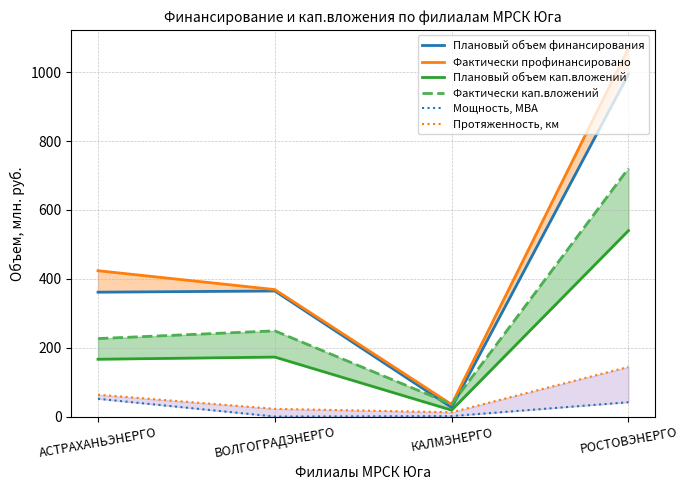

What is the label of the 2nd point from the left?

ВОЛГОГРАДЭНЕРГО